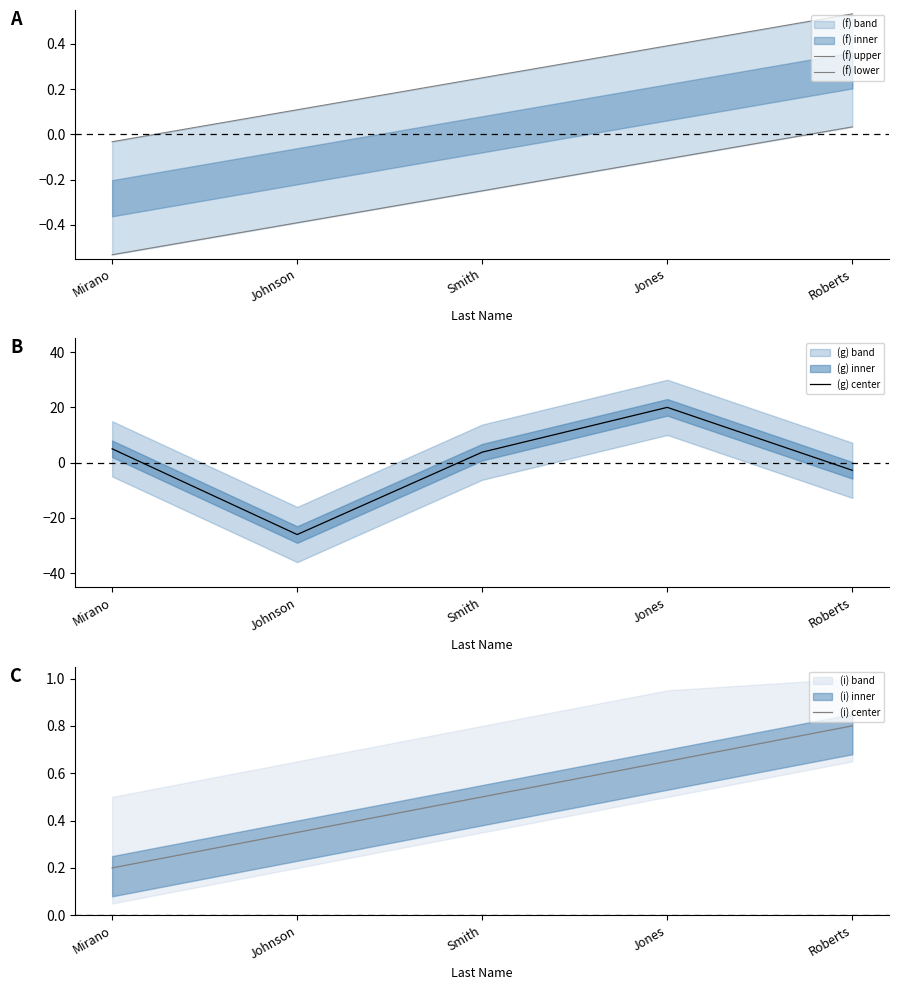

What position from the right is Mirano?

5